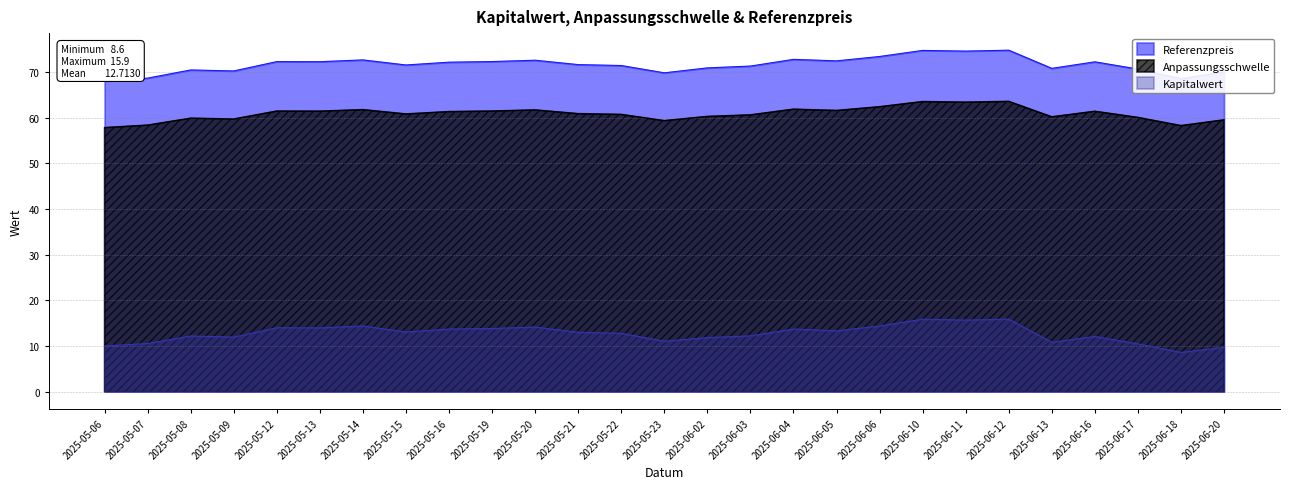

At which label does Referenzpreis first exceed 71?

2025-05-12